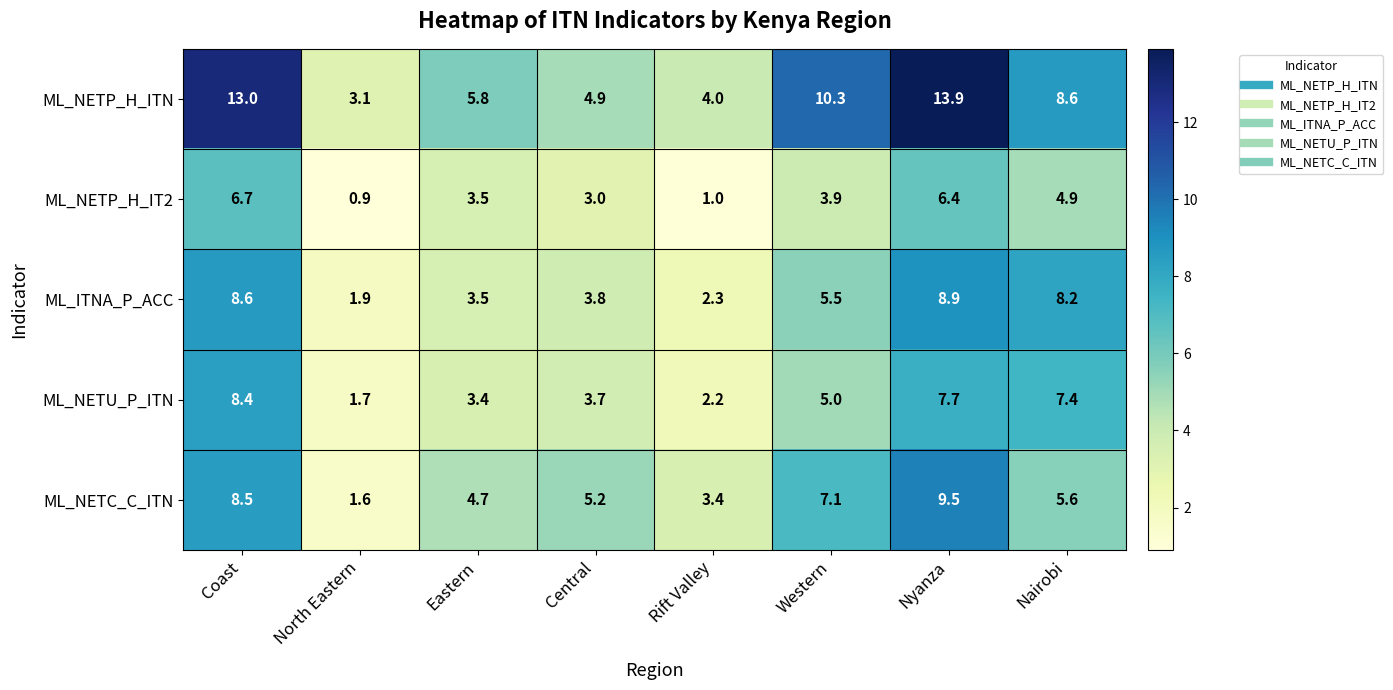

How many distinct data groups are displayed?

5